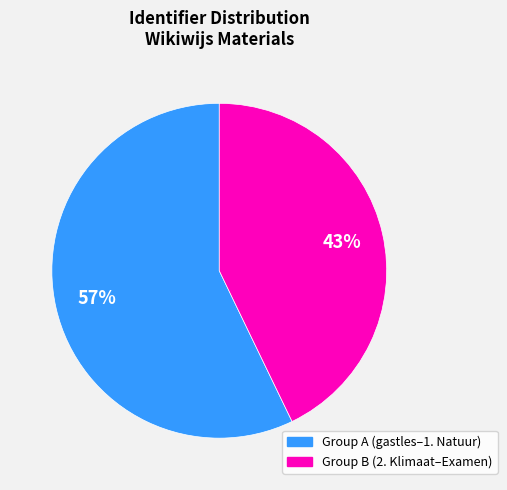

Does any single category account for the majority?

Yes